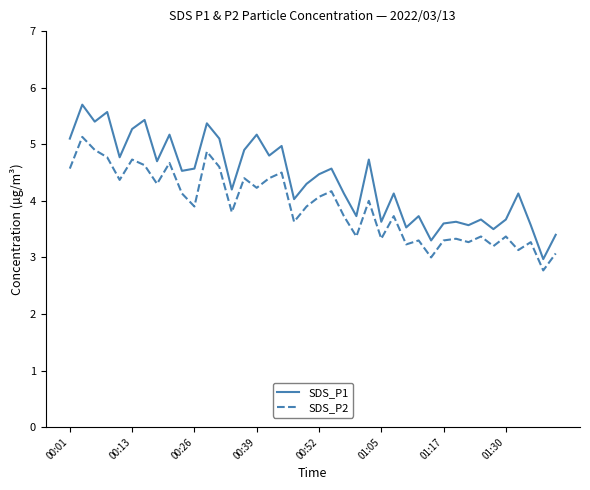

What is the smallest value displayed?

2.8